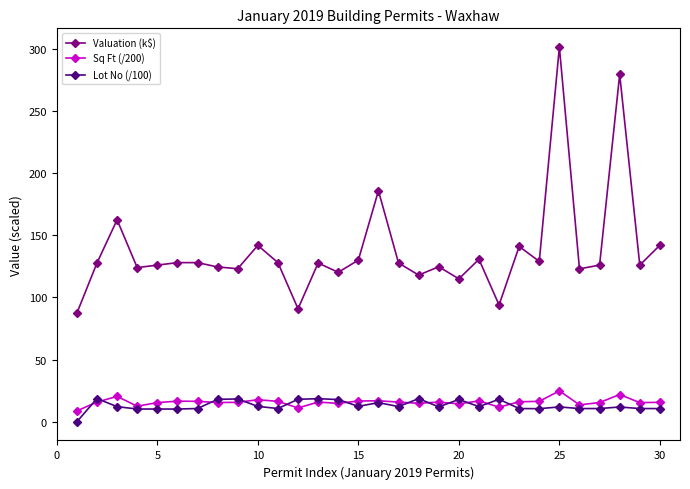

What are all the series names shown in the legend?

Valuation (k$), Sq Ft (/200), Lot No (/100)